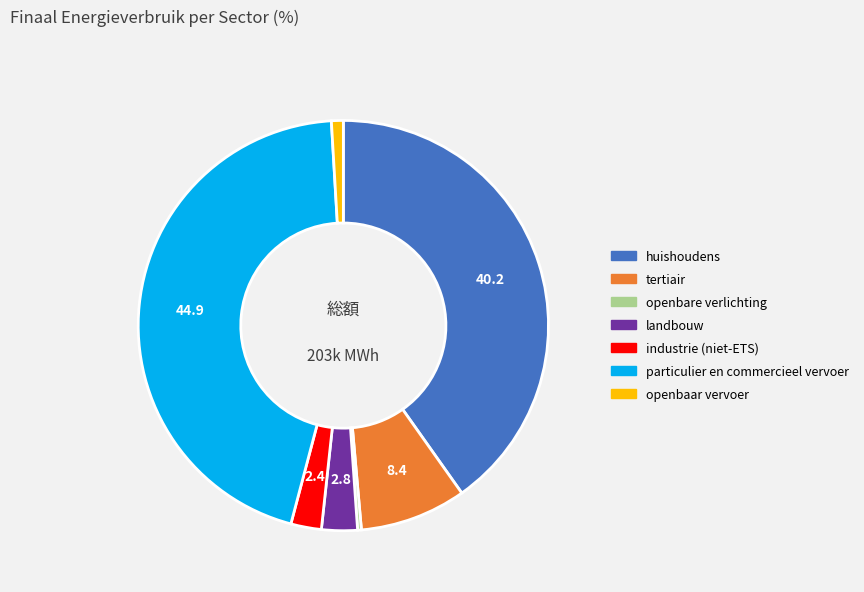

The huishoudens slice represents 40% of the pie. True or false?

True